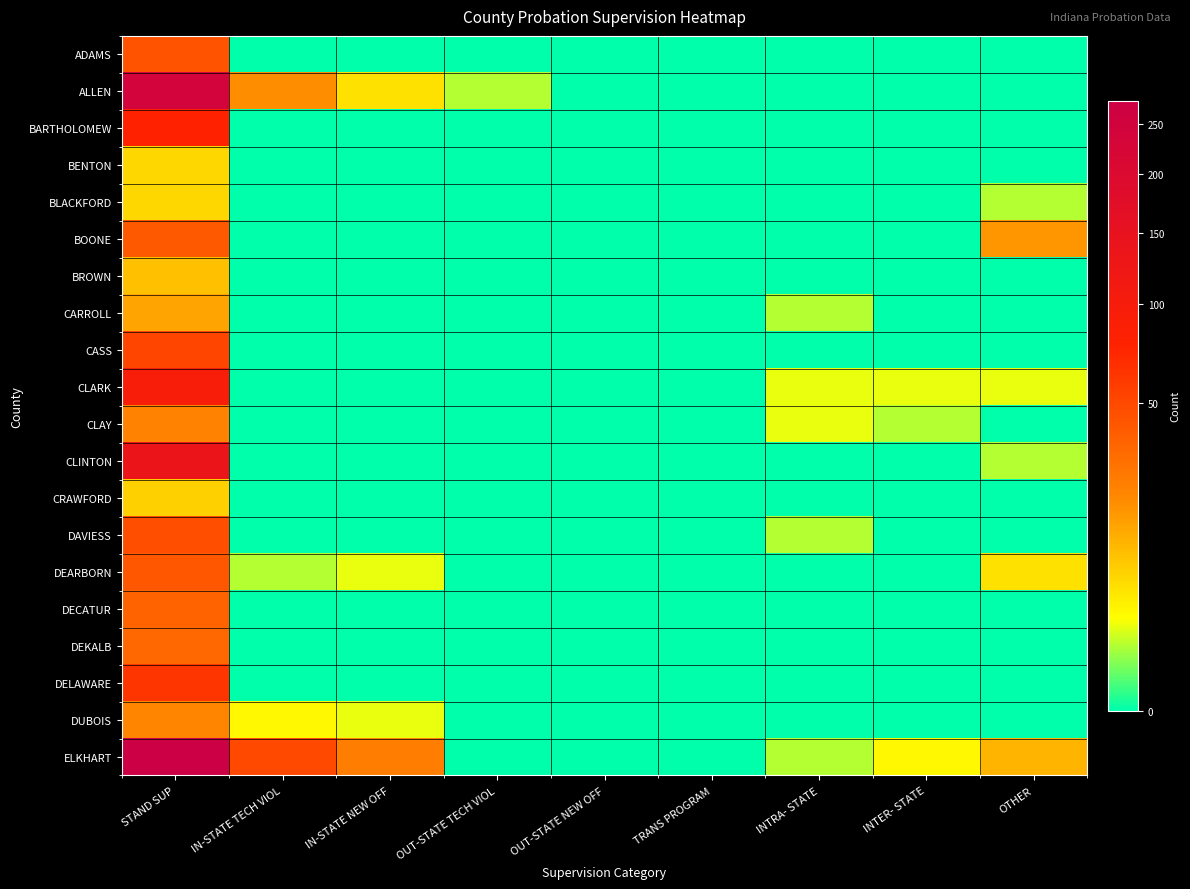

Between IN-STATE NEW OFF and INTER- STATE, which series saw the biggest shift?

ELKHART